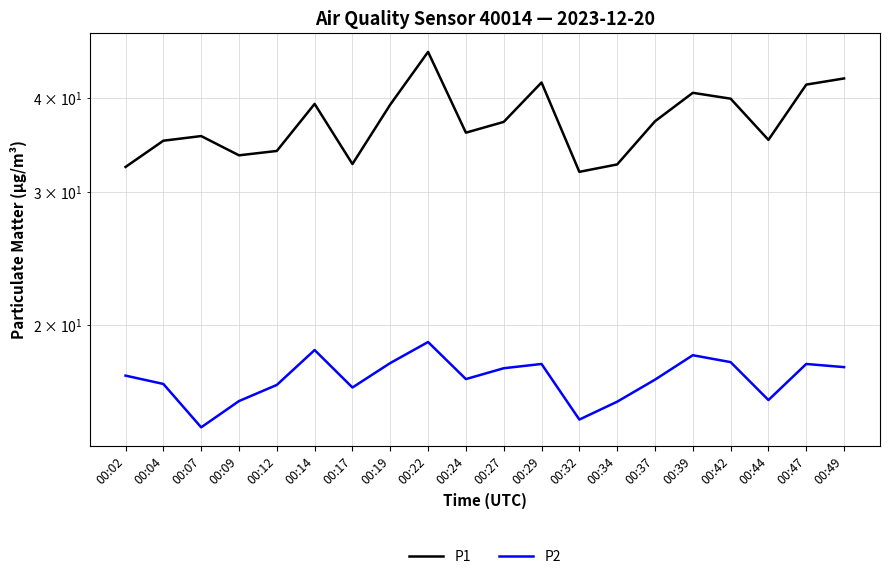

Rank the series at 00:44 from lowest to highest value.

P2, P1